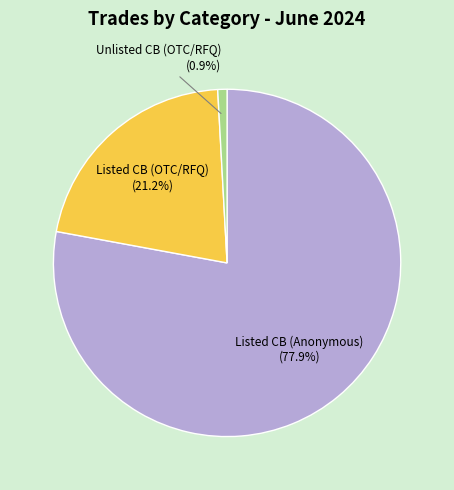

Is there any slice that represents more than half of the pie?

Yes